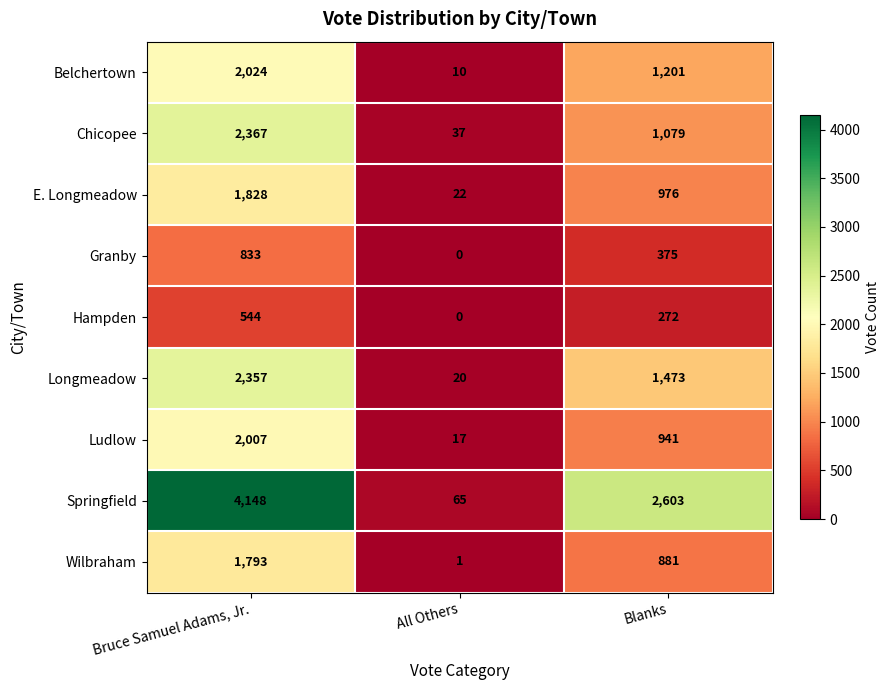

At Blanks, list the series in order from largest to smallest.

Springfield, Longmeadow, Belchertown, Chicopee, E. Longmeadow, Ludlow, Wilbraham, Granby, Hampden